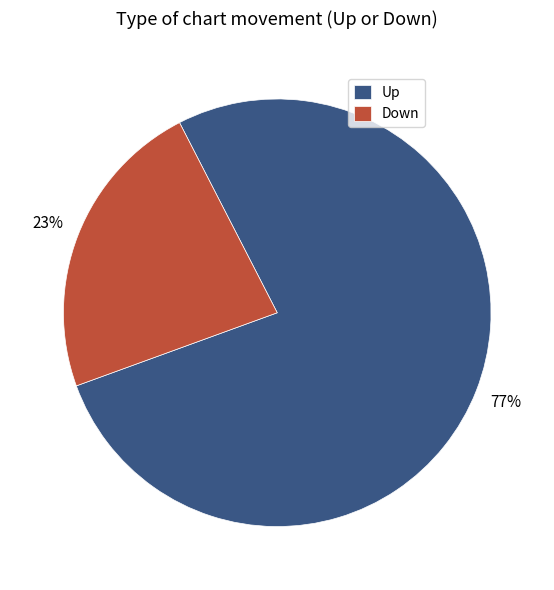

How many segments does this pie chart have?

2